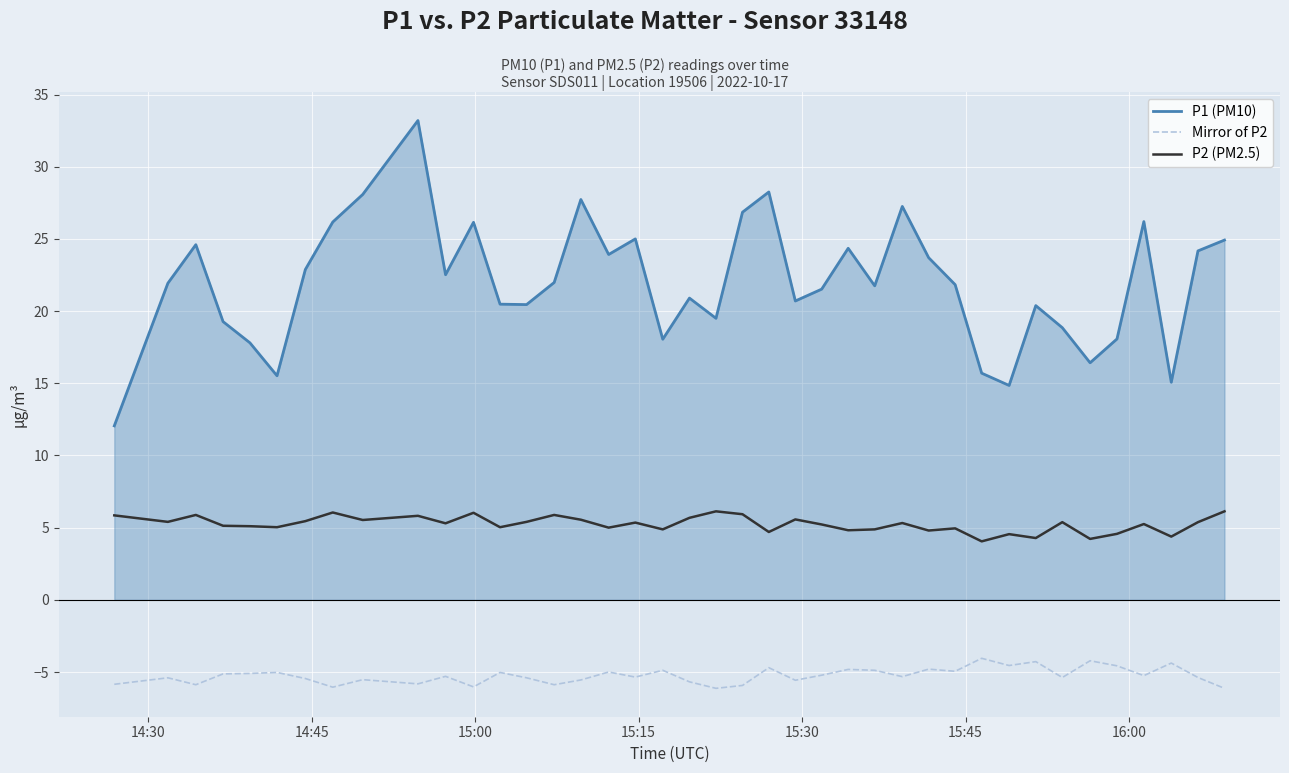

What is the maximum value shown in the chart?

33.2